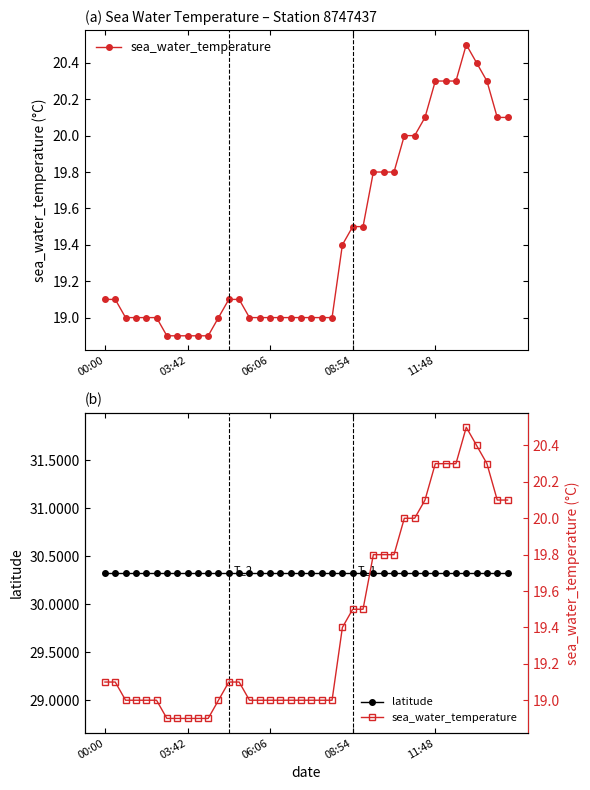

What is the total value across all series at 39?

50.4